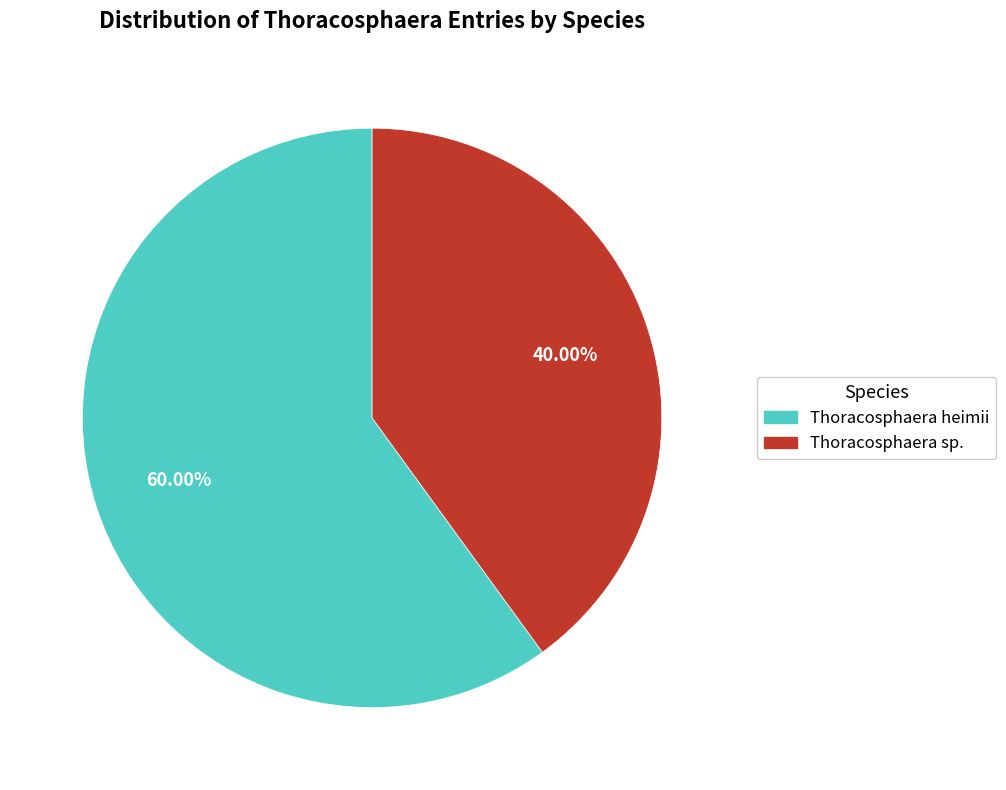

Does any single category account for the majority?

Yes